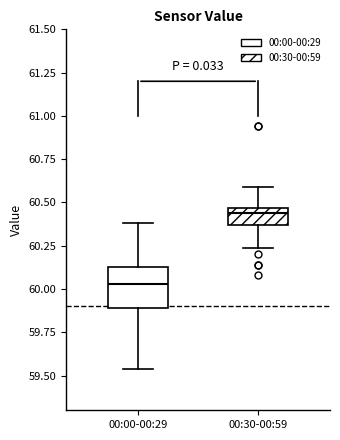

Reading left to right, transcribe this box plot: for each box, give where its median line is, the range the box spans, and where its two whiskers end, as read against the y-axis. The values are not printed on the chart, so give them approximately, as read against the axis.

00:00-00:29: median 60.05, box 59.90 to 60.15, whiskers 59.55 to 60.40
00:30-00:59: median 60.45 (just below the box's upper edge), box 60.35 to 60.45, whiskers 60.25 to 60.60